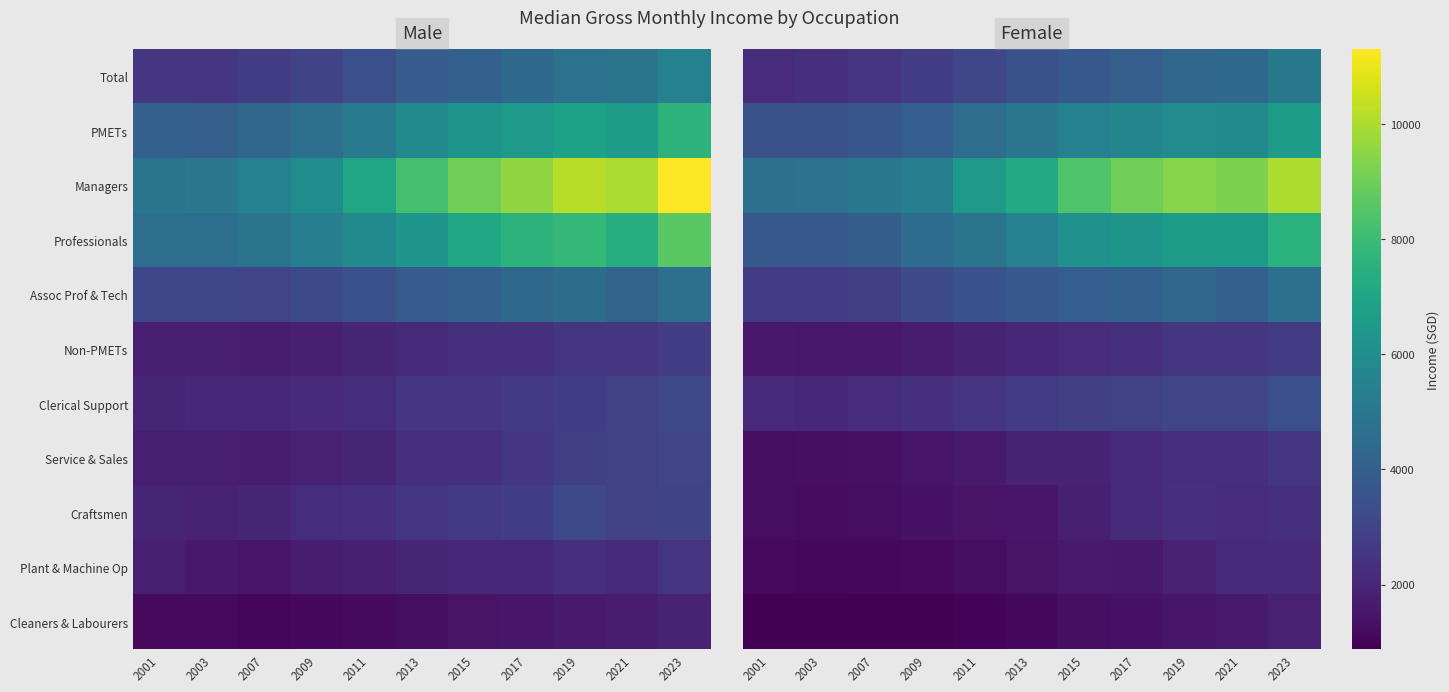

Between 2017 and 2023, which is larger?

2023